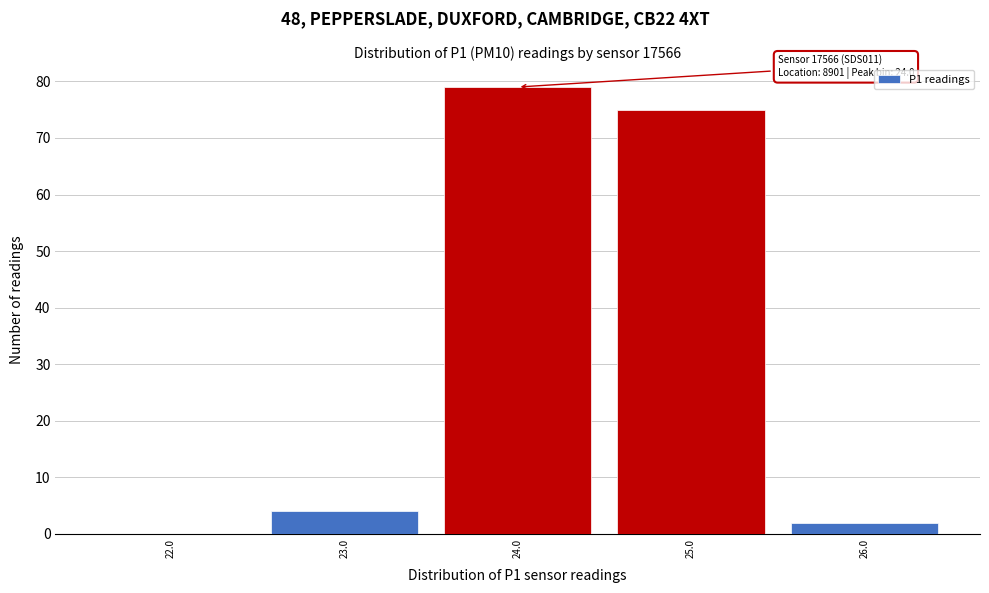

Which range on the x-axis has the tallest bar?

23.5 to 24.5